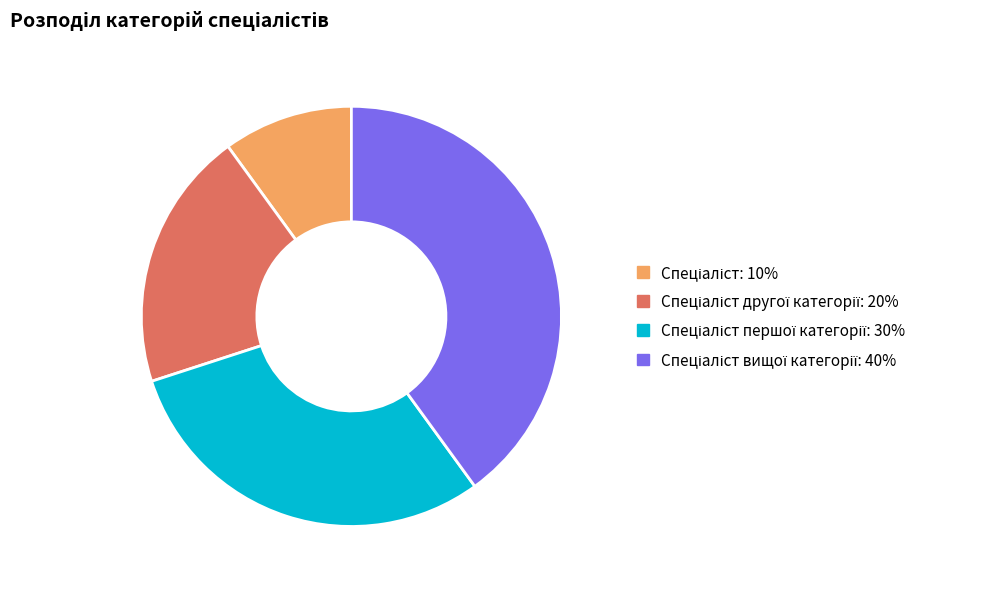

Is there a majority slice in this chart?

No